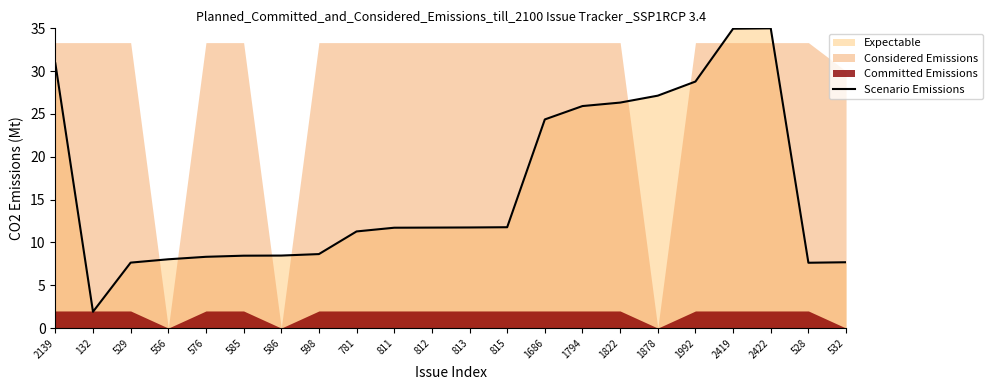

Reading left to right, what are all the values shown in this chart?

30.9	1.9	7.6	8.0	8.3	8.5	8.5	8.6	11.3	11.7	11.7	11.7	11.8	24.4	25.9	26.3	27.1	28.8	35.0	35.0	7.6	7.7